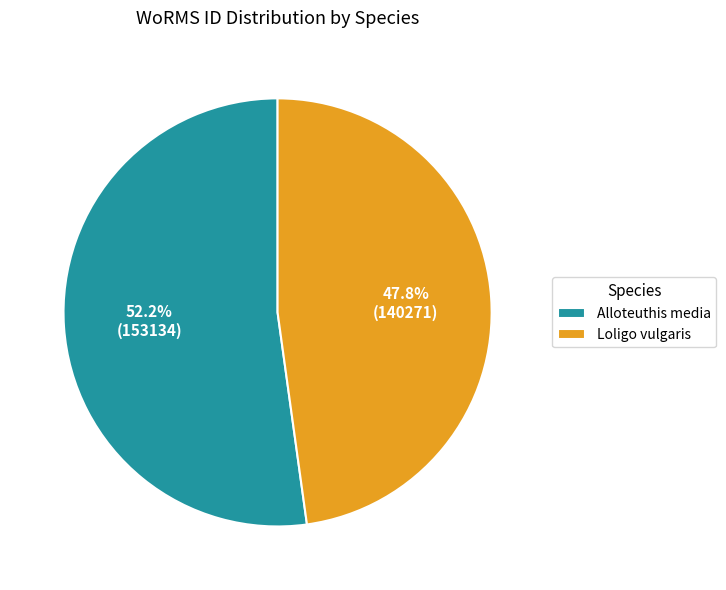

Which has a higher value, Alloteuthis media or Loligo vulgaris?

Alloteuthis media